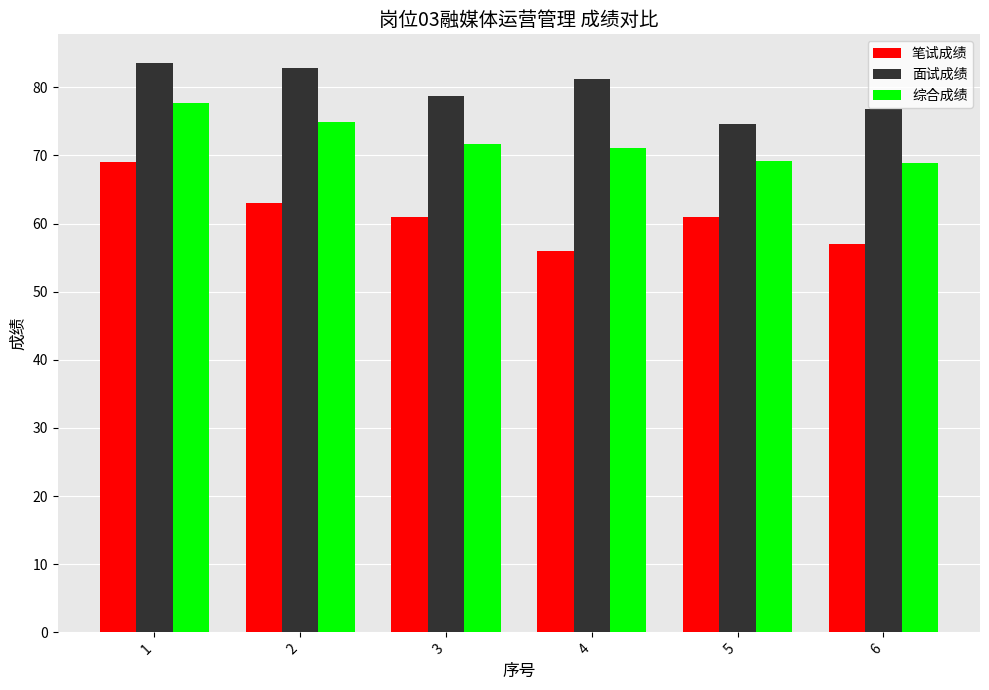

True or false: 综合成绩 has a value of 71.1 at 4.

True